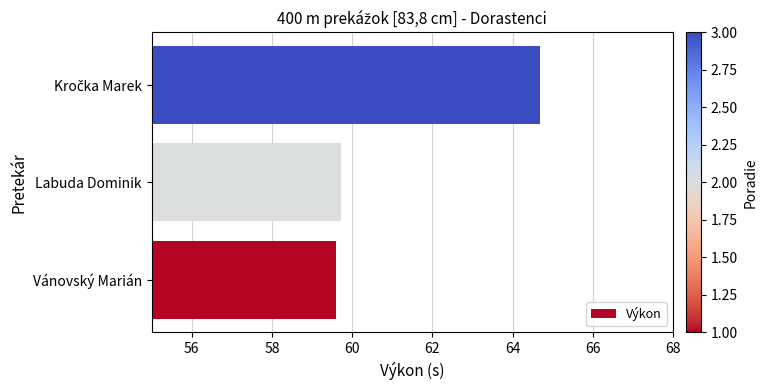

What is the ratio of the value at Labuda Dominik to the value at Vánovský Marián?

1.0